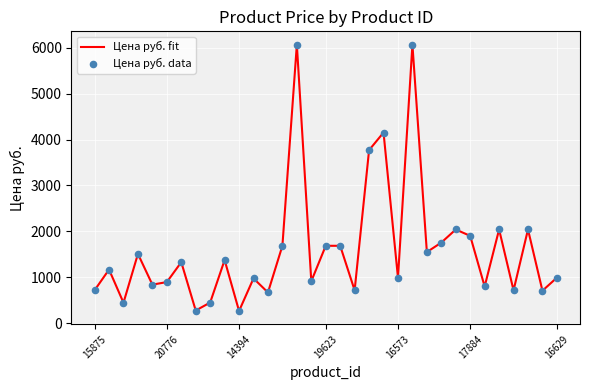

What is the greatest value displayed?

6069.0